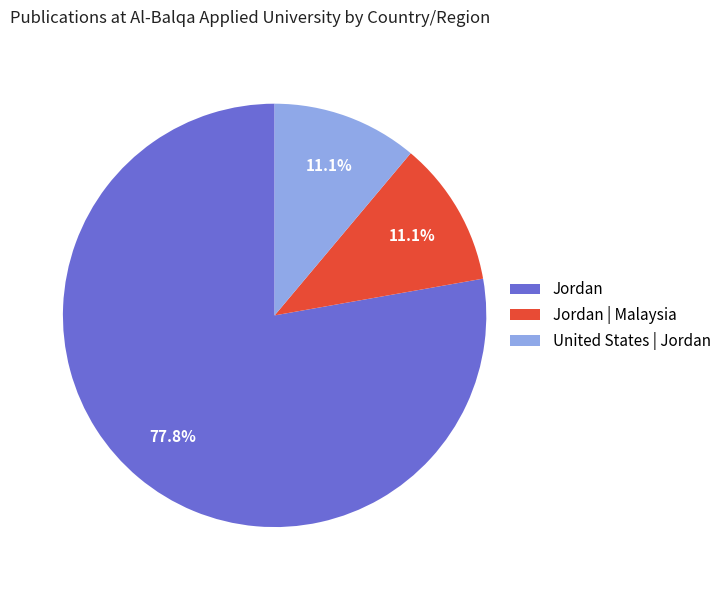

Does any single category account for the majority?

Yes